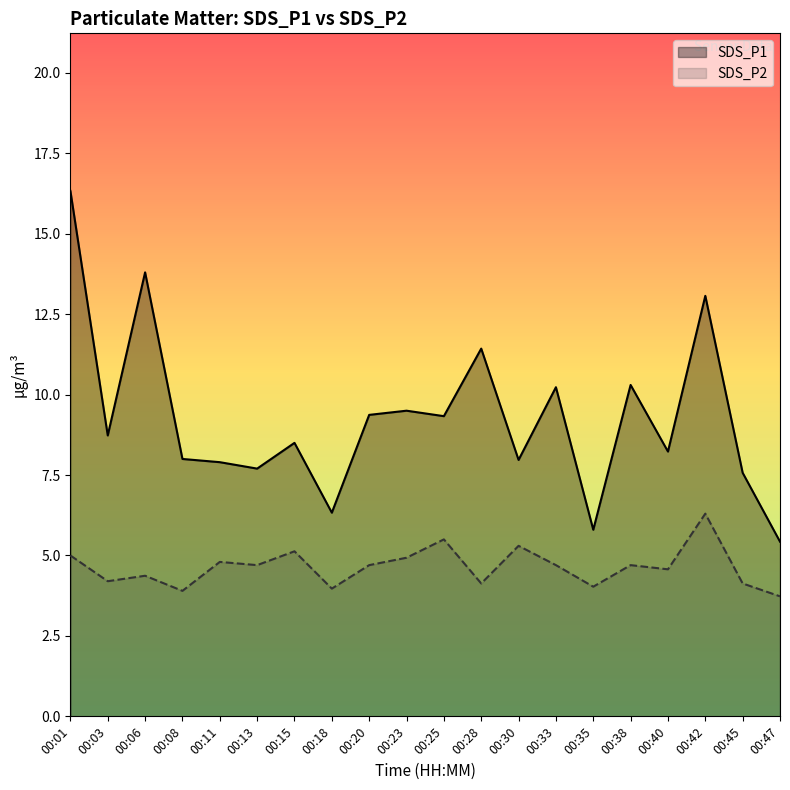

Reading left to right, list all the values displayed in this chart.

SDS_P1: 16.3	8.7	13.8	8.0	7.9	7.7	8.5	6.3	9.4	9.5	9.3	11.4	8.0	10.2	5.8	10.3	8.2	13.1	7.6	5.4
SDS_P2: 5.0	4.2	4.4	3.9	4.8	4.7	5.1	4.0	4.7	4.9	5.5	4.1	5.3	4.7	4.0	4.7	4.6	6.3	4.1	3.7